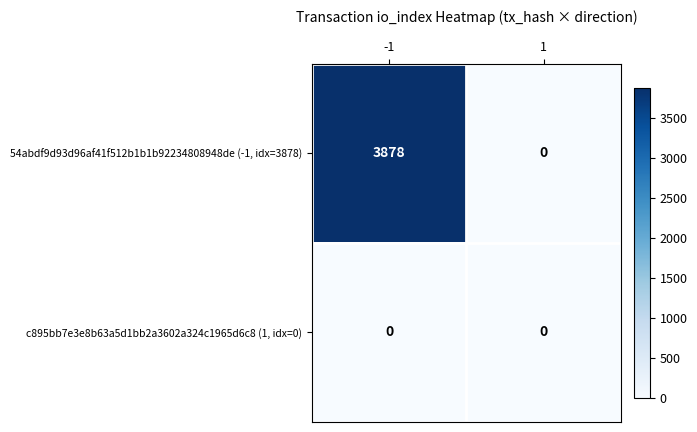

Reading left to right, list all the values displayed in this chart.

54abdf9d93d96af41f512b1b1b92234808948de (-1, idx=3878): 3878	0
c895bb7e3e8b63a5d1bb2a3602a324c1965d6c8 (1, idx=0): 0	0